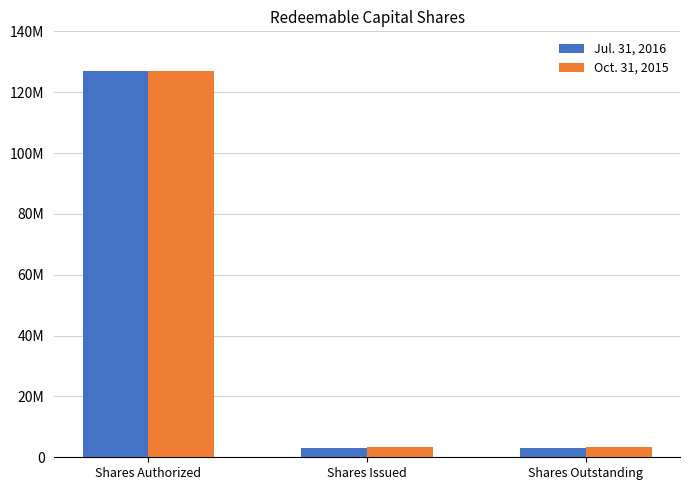

Does the chart contain stacked bars?

No